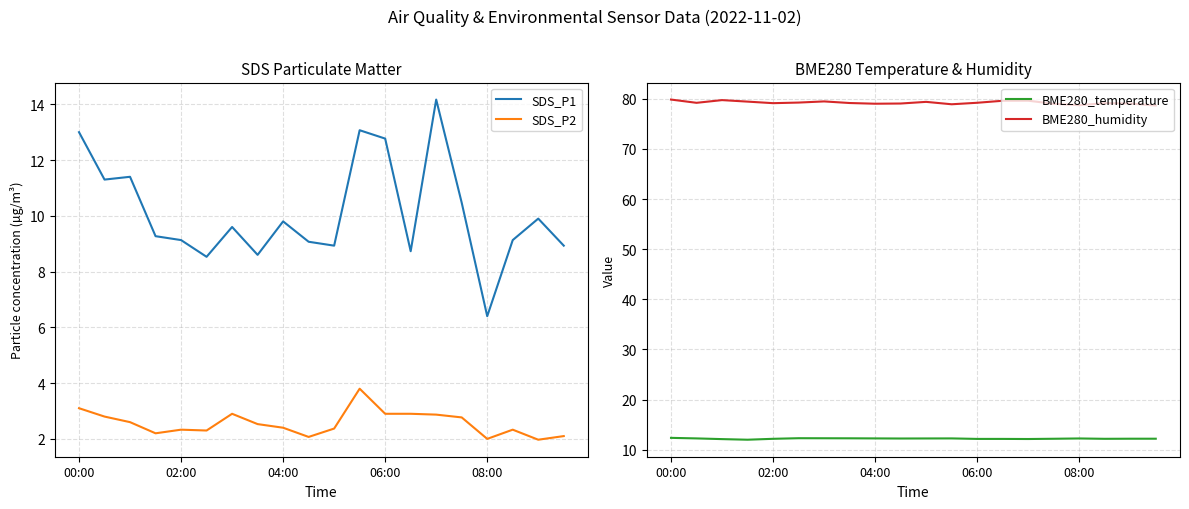

True or false: SDS_P1 and SDS_P2 intersect in this chart.

False